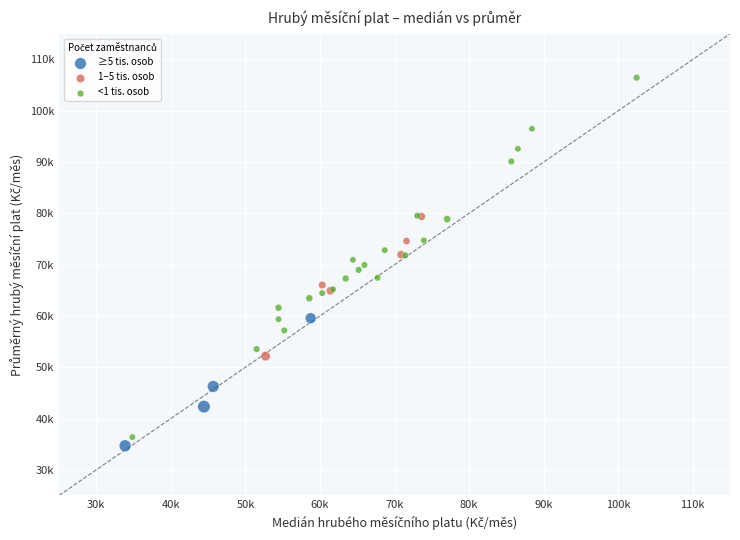

What are all the series names shown in the legend?

≥5 tis. osob, 1–5 tis. osob, <1 tis. osob